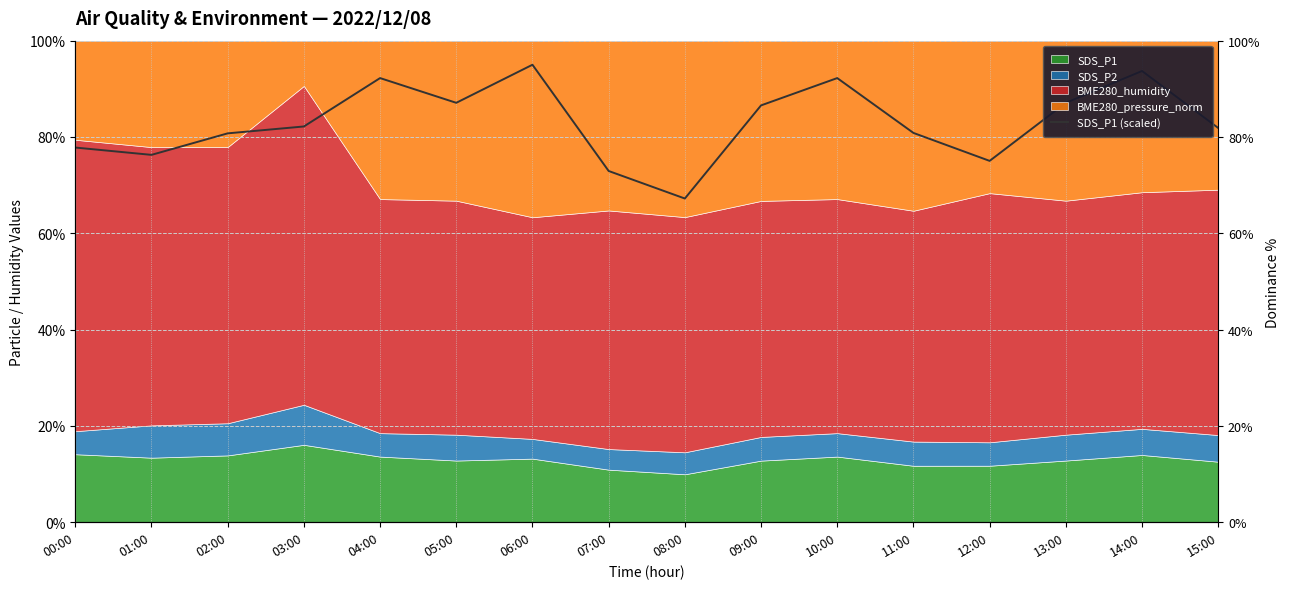

What is the label of the 5th point from the right?

11:00